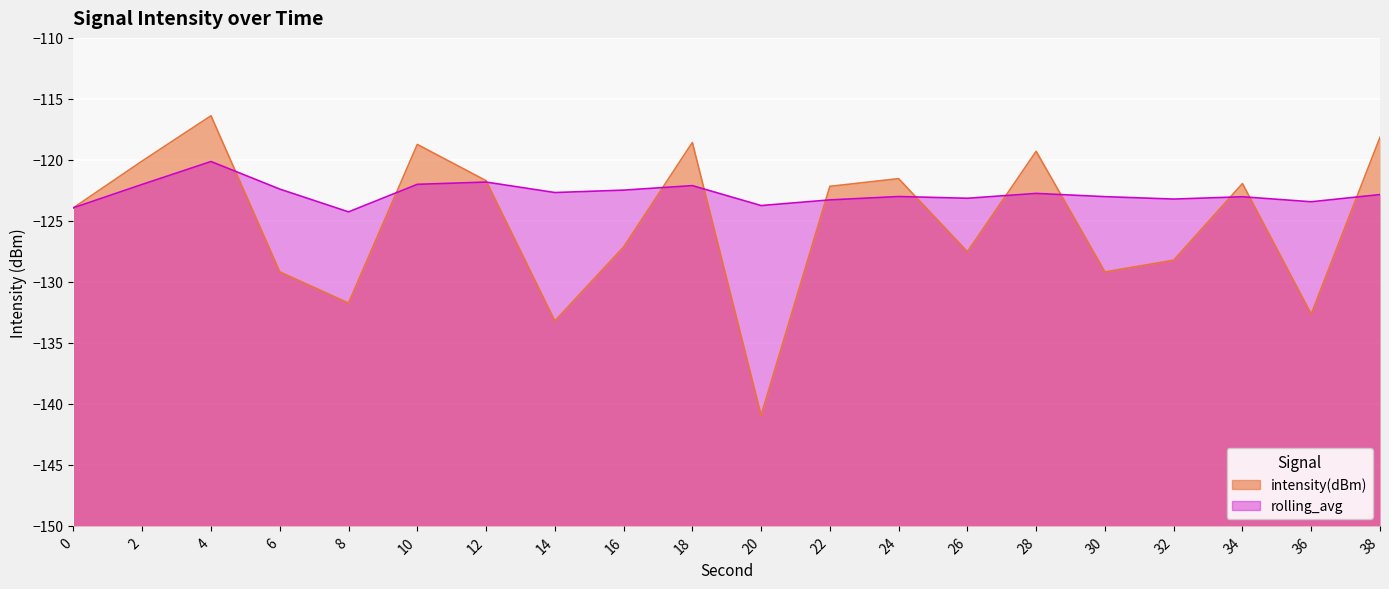

The intensity(dBm) series shows -122.2 at 22. True or false?

True